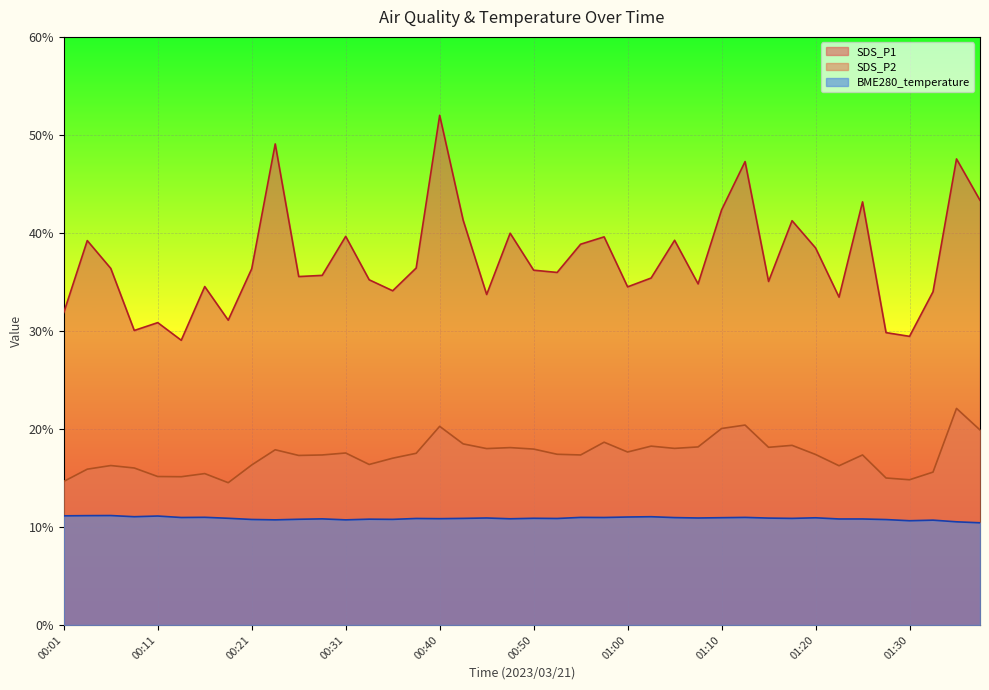

Reading left to right, extract all data points from this chart.

SDS_P1: 00:01=31.9	00:03=39.2	00:06=36.4	00:08=30.1	00:11=30.9	00:13=29.1	00:16=34.5	00:18=31.1	00:21=36.4	00:23=49.1	00:26=35.5	00:28=35.7	00:31=39.6	00:33=35.2	00:35=34.1	00:38=36.4	00:40=52.0	00:43=41.3	00:45=33.7	00:48=40.0	00:50=36.2	00:52=36.0	00:55=38.9	00:57=39.6	01:00=34.5	01:02=35.4	01:06=39.2	01:08=34.8	01:10=42.4	01:13=47.3	01:15=35.0	01:18=41.2	01:20=38.5	01:23=33.5	01:25=43.2	01:28=29.8	01:30=29.4	01:32=34.0	01:35=47.5	01:37=43.3
SDS_P2: 00:01=14.7	00:03=15.9	00:06=16.3	00:08=16.0	00:11=15.2	00:13=15.1	00:16=15.4	00:18=14.5	00:21=16.3	00:23=17.9	00:26=17.3	00:28=17.4	00:31=17.6	00:33=16.4	00:35=17.0	00:38=17.5	00:40=20.3	00:43=18.5	00:45=18.0	00:48=18.1	00:50=17.9	00:52=17.4	00:55=17.4	00:57=18.6	01:00=17.6	01:02=18.2	01:06=18.0	01:08=18.2	01:10=20.1	01:13=20.4	01:15=18.1	01:18=18.3	01:20=17.4	01:23=16.2	01:25=17.4	01:28=15.0	01:30=14.8	01:32=15.6	01:35=22.1	01:37=19.9
BME280_temperature: 00:01=11.1	00:03=11.2	00:06=11.2	00:08=11.1	00:11=11.1	00:13=11.0	00:16=11.0	00:18=10.9	00:21=10.8	00:23=10.7	00:26=10.8	00:28=10.8	00:31=10.7	00:33=10.8	00:35=10.8	00:38=10.9	00:40=10.8	00:43=10.9	00:45=10.9	00:48=10.8	00:50=10.9	00:52=10.9	00:55=11.0	00:57=11.0	01:00=11.0	01:02=11.1	01:06=11.0	01:08=10.9	01:10=10.9	01:13=11.0	01:15=10.9	01:18=10.9	01:20=10.9	01:23=10.8	01:25=10.8	01:28=10.8	01:30=10.6	01:32=10.7	01:35=10.5	01:37=10.4